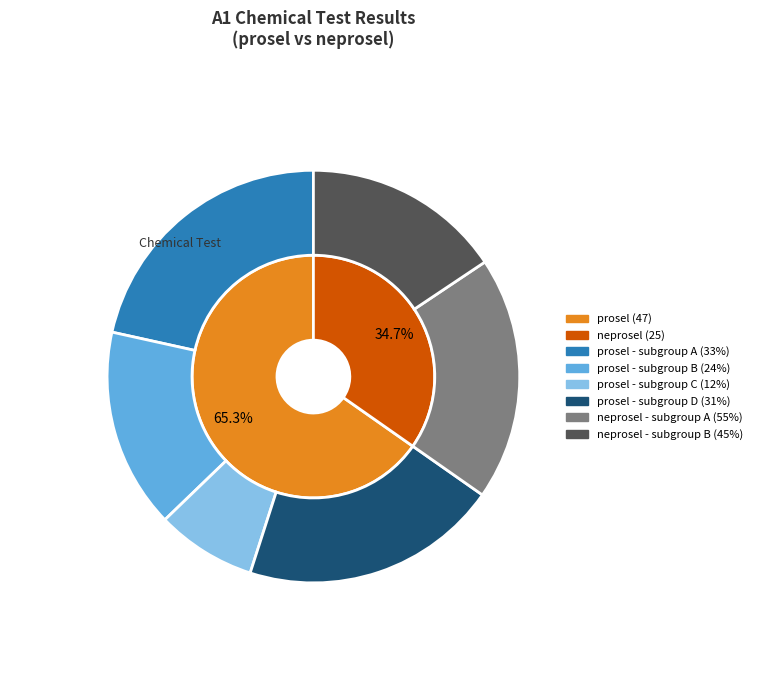

What percentage is the prosel slice, to the nearest percent?

65%